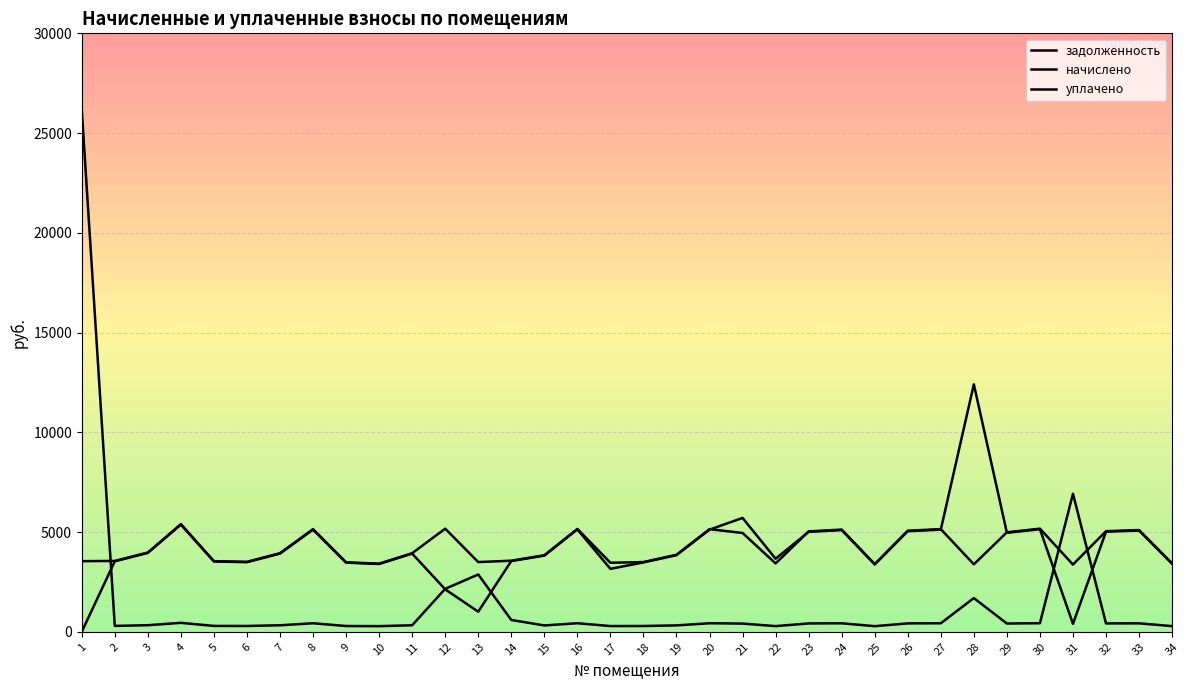

How many lines are shown in the chart?

3